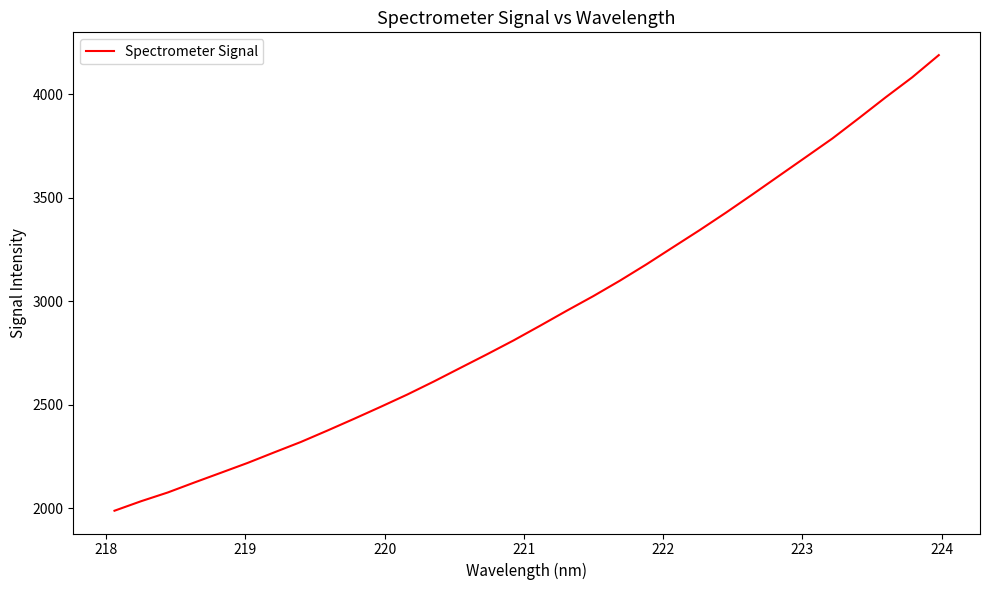

What is the difference between the maximum and minimum values?

2200.0